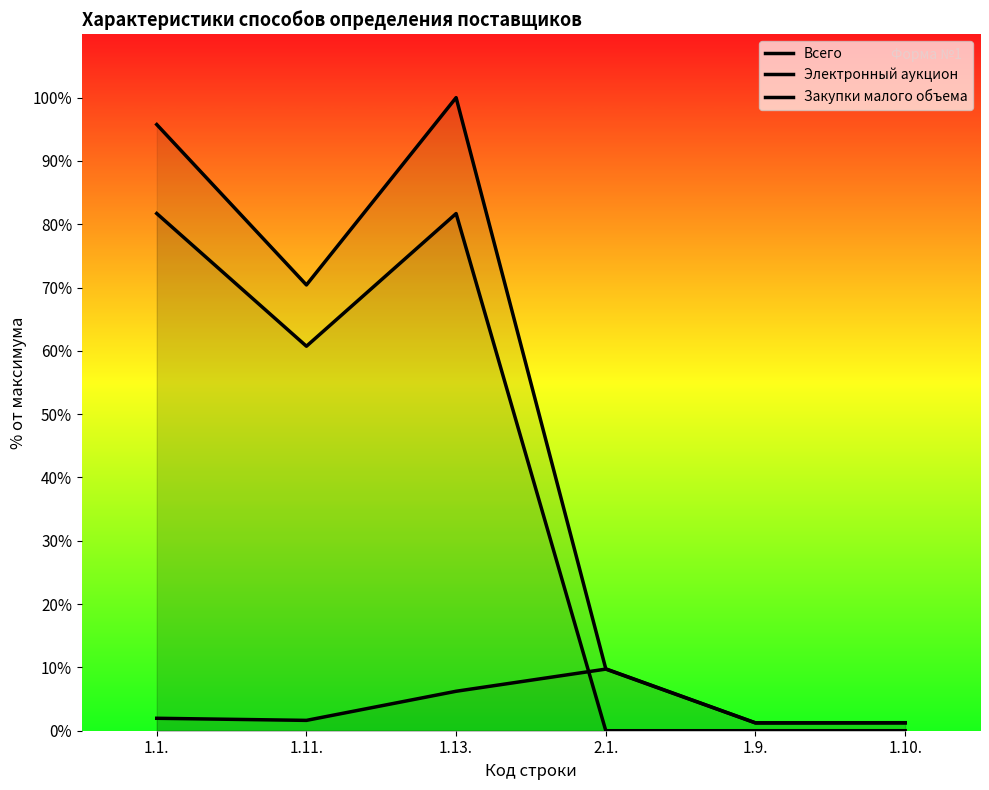

What is the greatest value displayed?

100.0